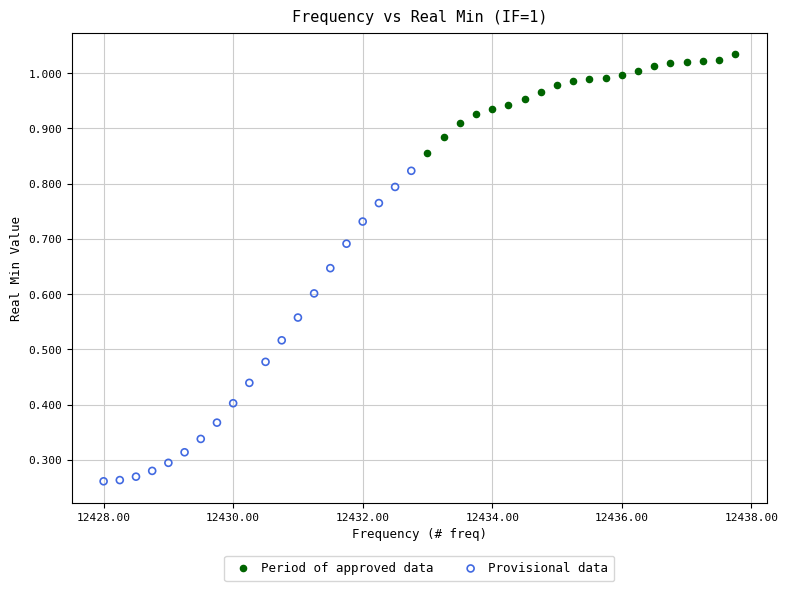

Which series has the widest spread of Y values?

Provisional data